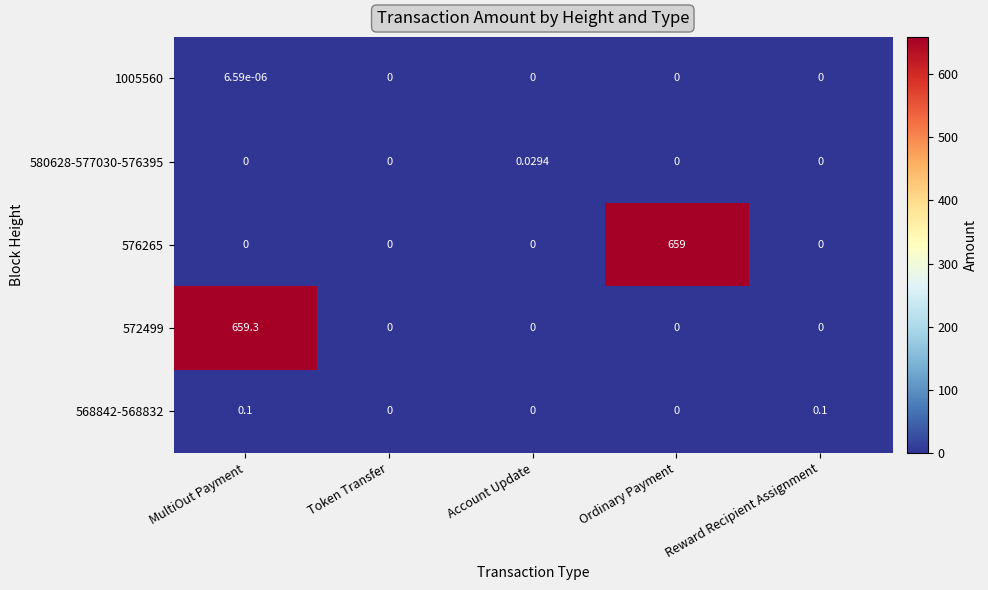

What is the spread (max minus min) of values at MultiOut Payment?

659.3